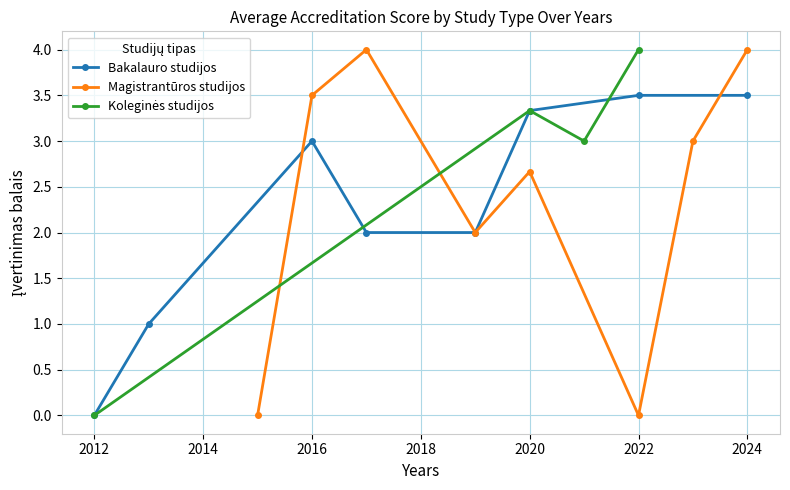

Which category has the lowest value in the Bakalauro studijos series?

2012